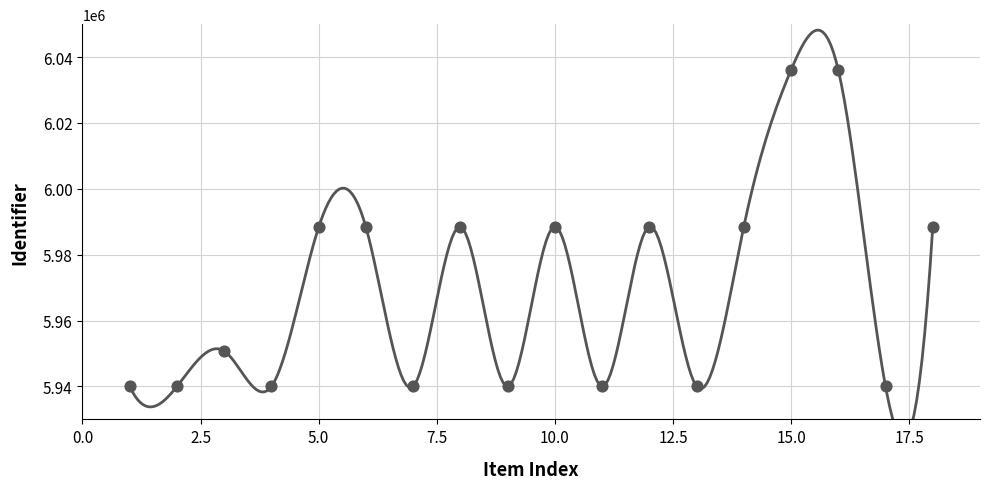

What is the change in value from 1 Kamerplanten top vijf to Tomatensoep maken?

+47588